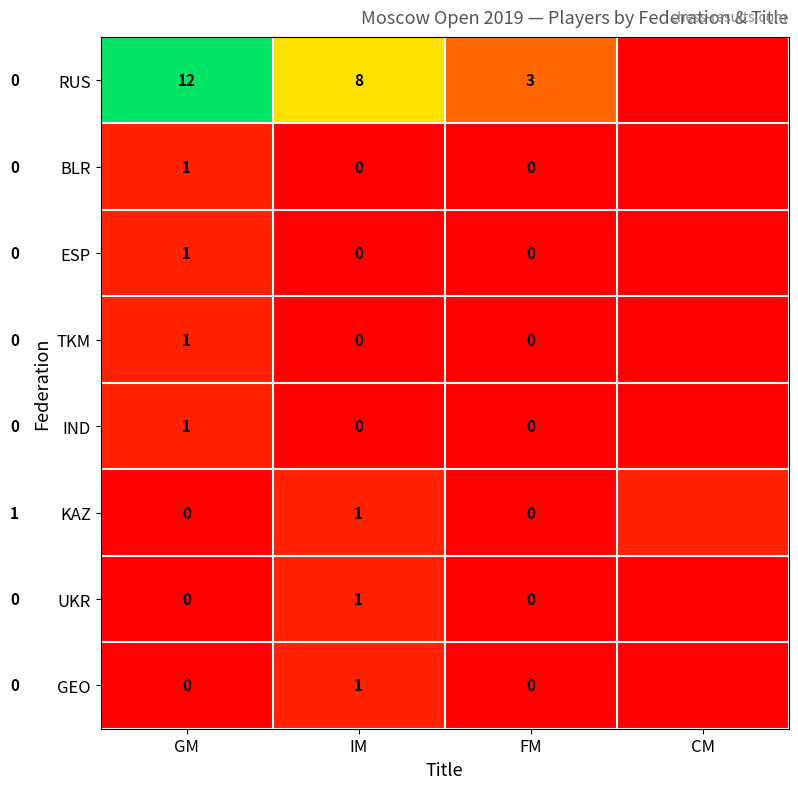

What is the spread (max minus min) of values at CM?

1